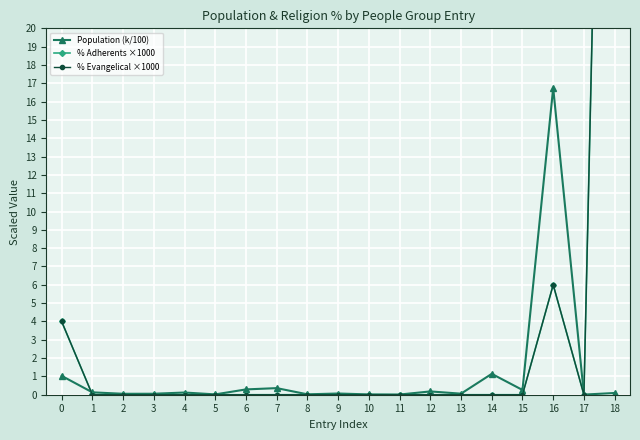

Is the value of % Evangelical ×1000 at 9 greater than the value of Population (k/100) at 14?

No